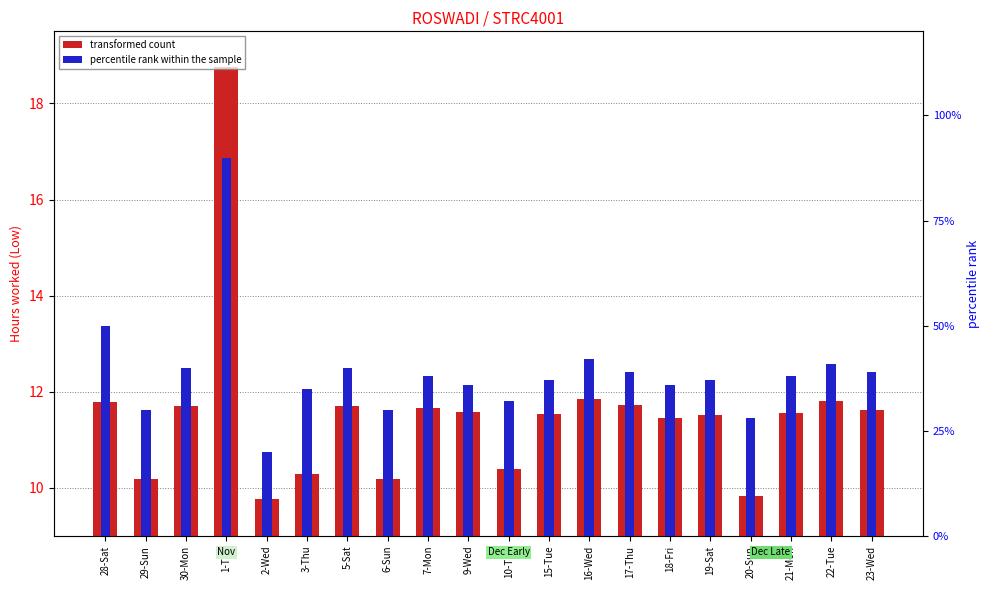

The value of transformed count at 15-Tue is 11.5. True or false?

True